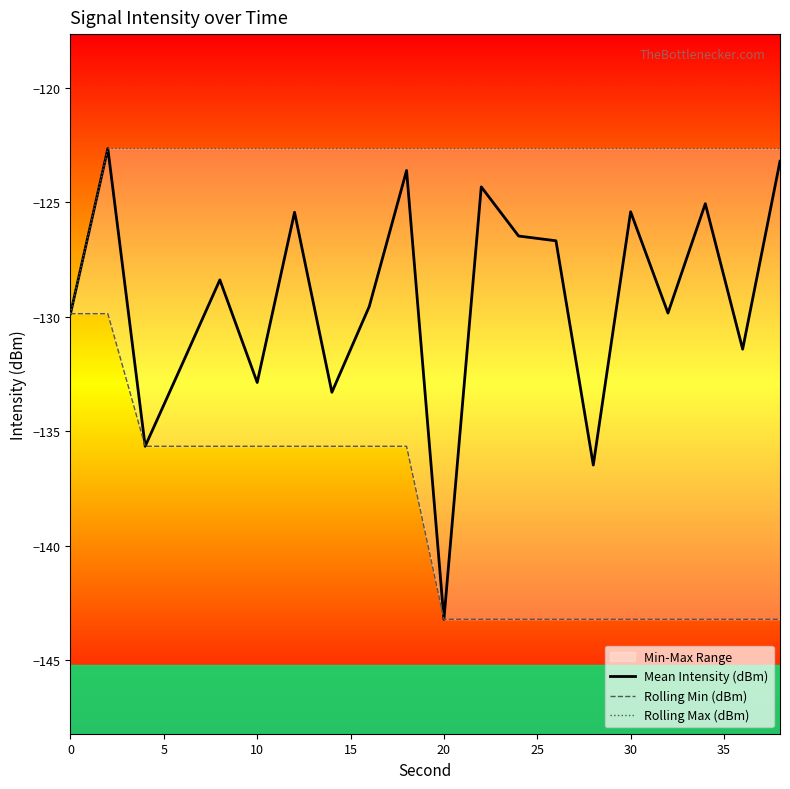

The value of Mean Intensity (dBm) at 0 is -39.3. True or false?

False